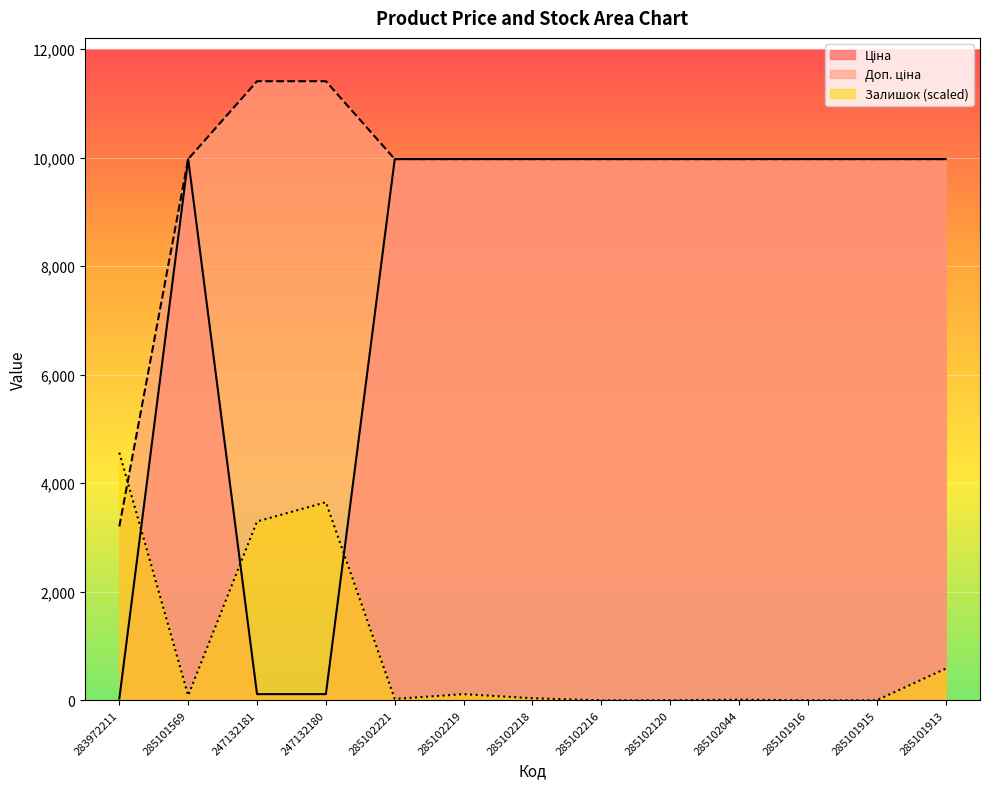

At which label does Доп. ціна reach its minimum?

283972211